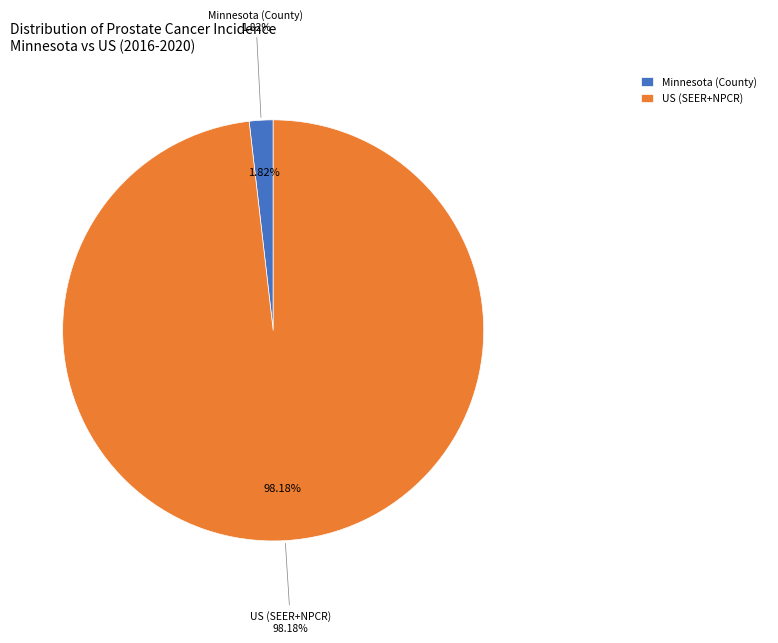

Combined, what portion of the pie is Minnesota and US (SEER+NPCR)?

100.0%